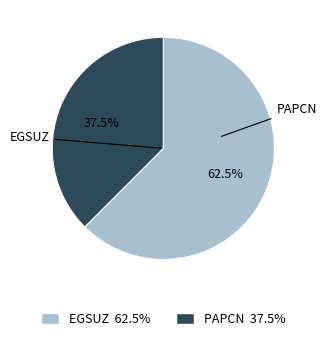

Which category has the biggest portion of the pie?

EGSUZ